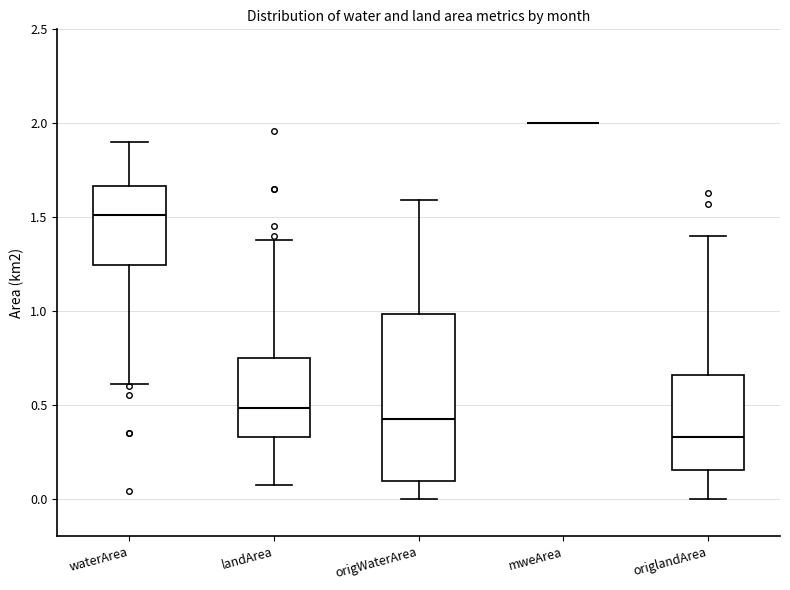

Reading left to right, read every box against the y-axis: the position of its median line, the range the box covers, and the ends of its whiskers. The values are not printed on the chart, so give them approximately, as read against the axis.

waterArea: median 1.50, box 1.25 to 1.65, whiskers 0.60 to 1.90
landArea: median 0.50, box 0.35 to 0.75, whiskers 0.05 to 1.40
origWaterArea: median 0.45, box 0.10 to 1.00, whiskers 0.00 to 1.60
mweArea: box collapsed to a line at 2.00, whiskers 2.00 to 2.00
origlandArea: median 0.35, box 0.15 to 0.65, whiskers 0.00 to 1.40